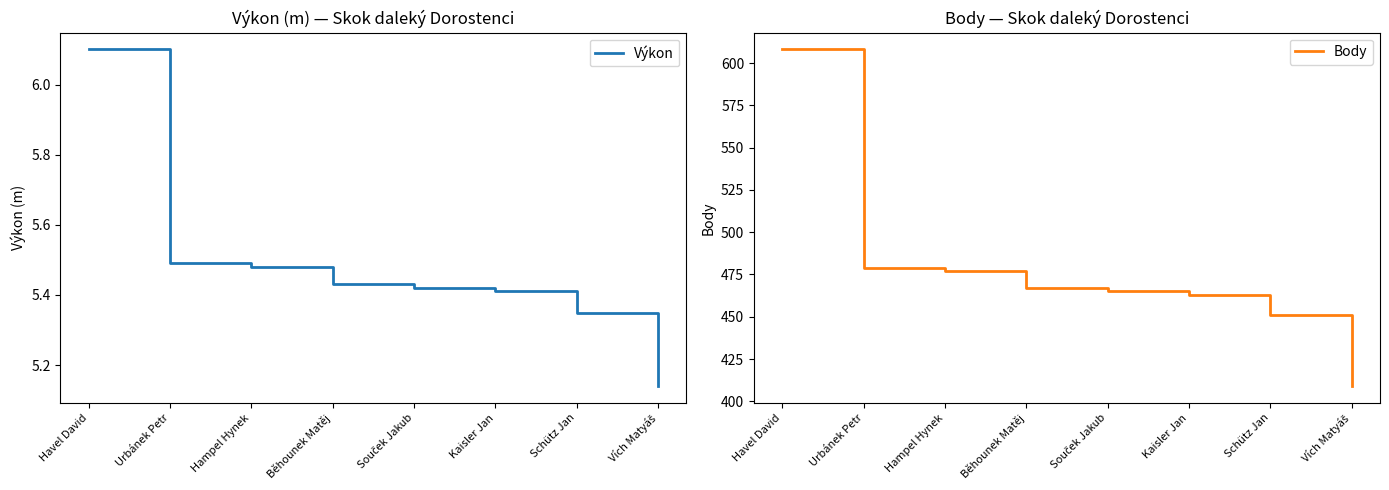

Rank the series by their maximum value, from lowest to highest.

Výkon, Body